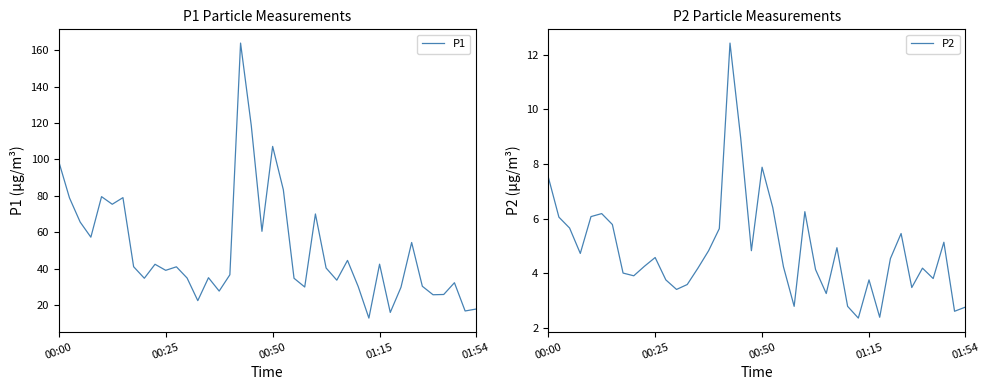

At which label does P2 first exceed 4?

00:00